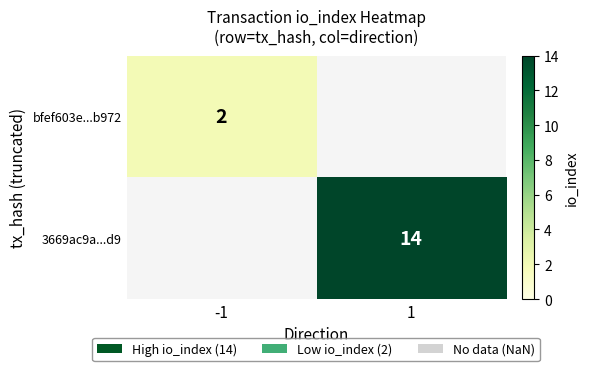

The value of bfef603e...b972 at -1 is 3. True or false?

False